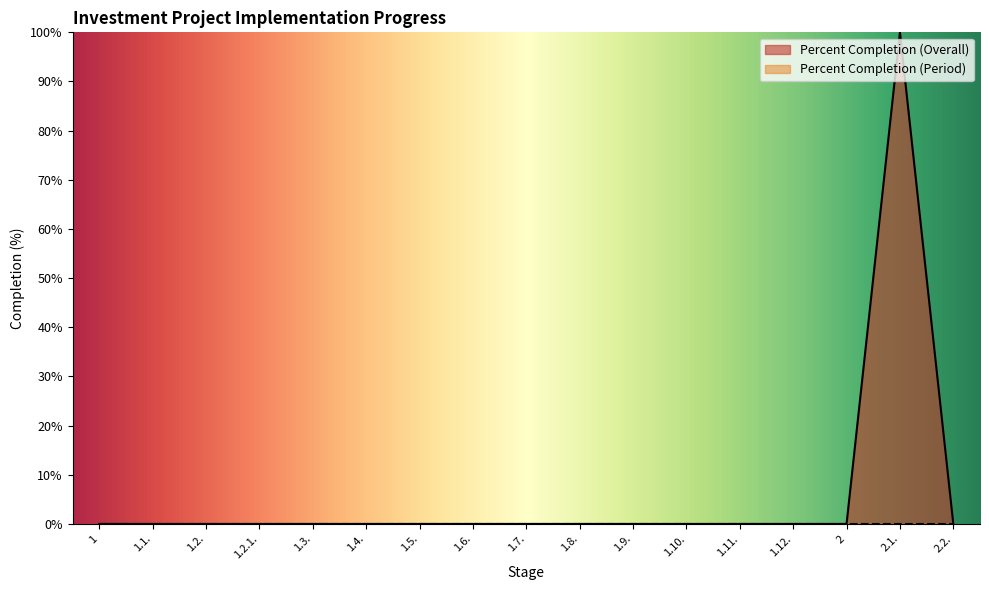

Rank the categories by value from highest to lowest.

2.1., 1, 1.1., 1.2., 1.2.1., 1.3., 1.4., 1.5., 1.6., 1.7., 1.8., 1.9., 1.10., 1.11., 1.12., 2, 2.2.